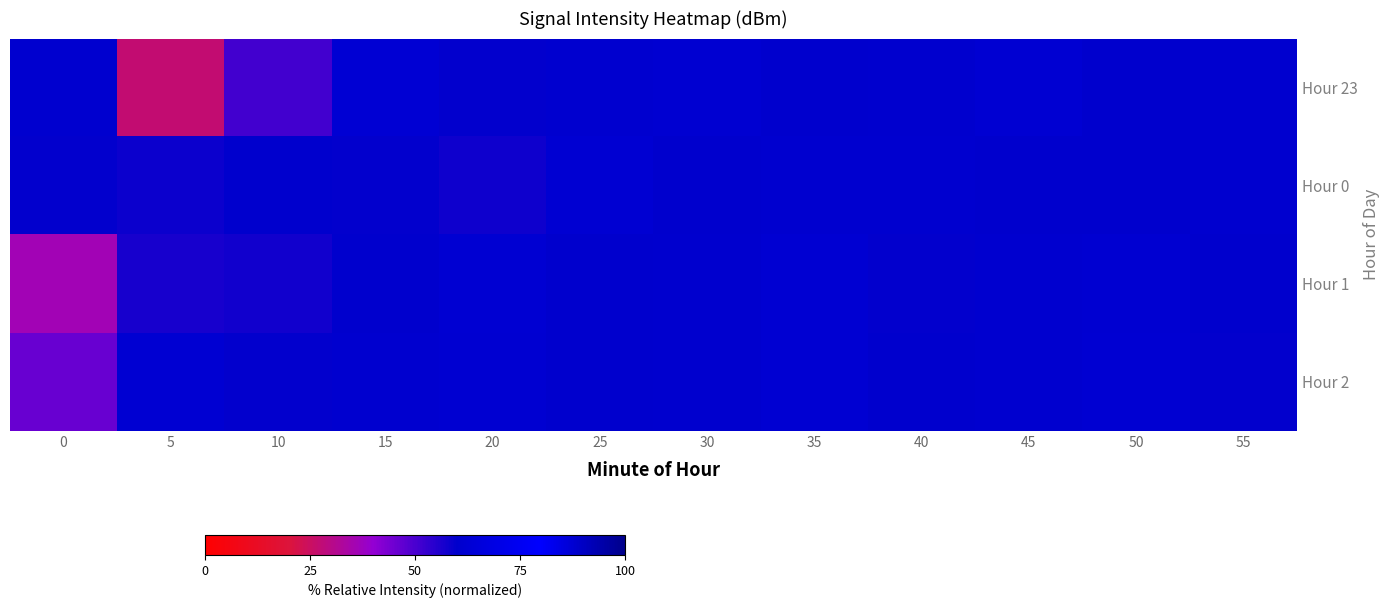

At how many categories does at least one series exceed 34?

12